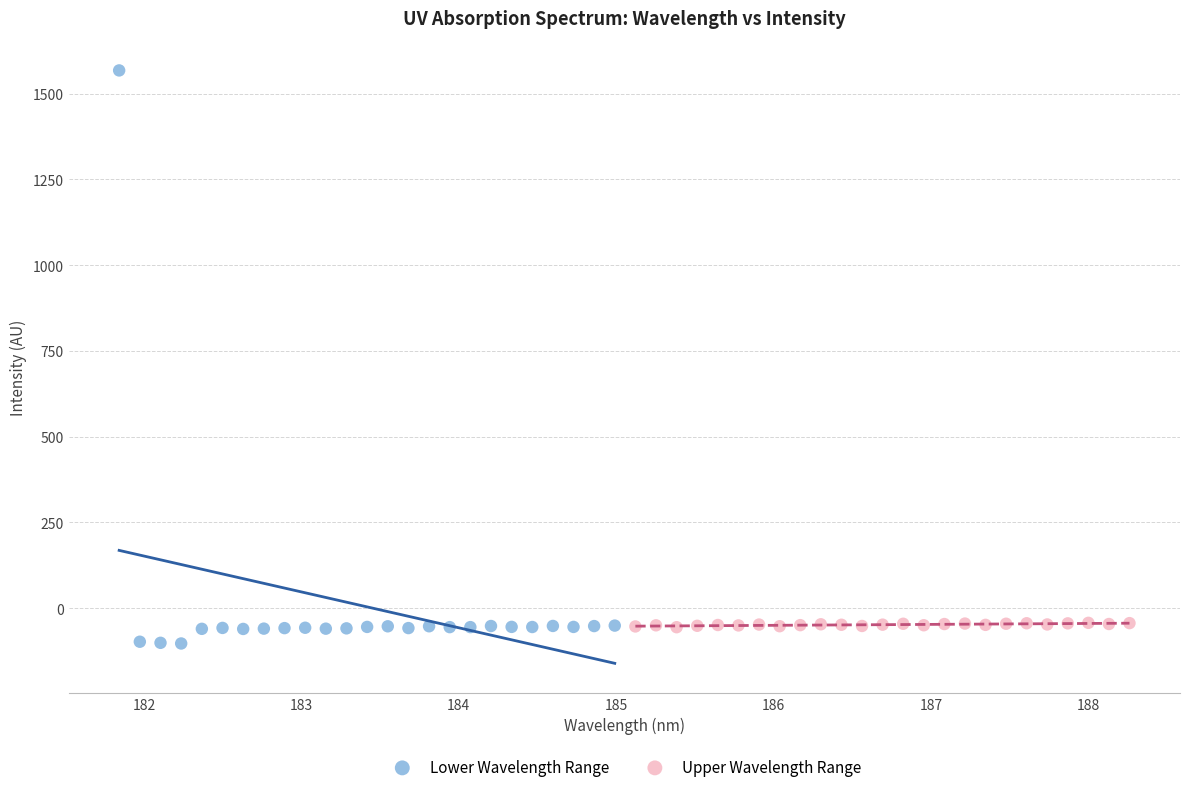

Which series has the widest spread of Y values?

Lower Wavelength Range